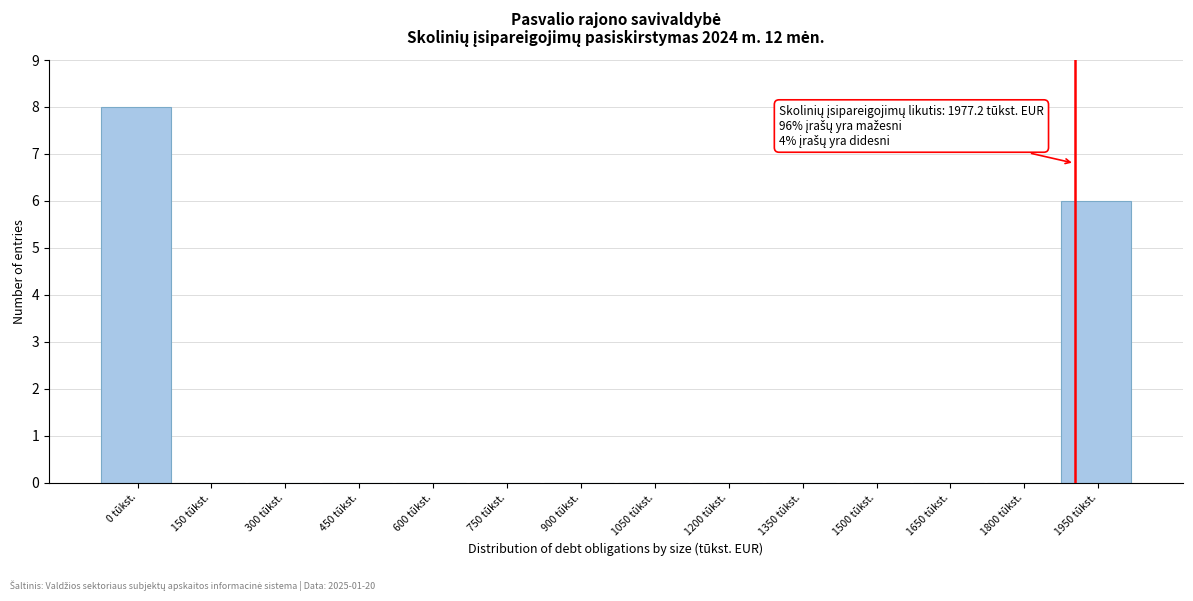

Reading left to right, extract all data points from this chart.

0 tūkst.=8	150 tūkst.=0	300 tūkst.=0	450 tūkst.=0	600 tūkst.=0	750 tūkst.=0	900 tūkst.=0	1050 tūkst.=0	1200 tūkst.=0	1350 tūkst.=0	1500 tūkst.=0	1650 tūkst.=0	1800 tūkst.=0	1950 tūkst.=6